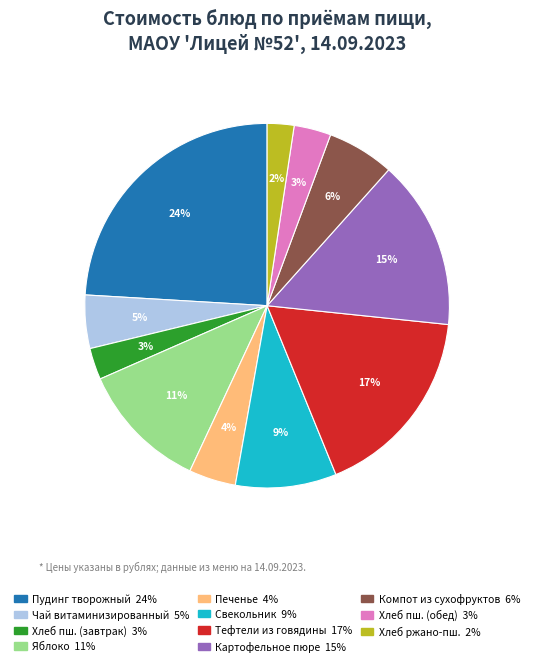

Does any single category account for the majority?

No